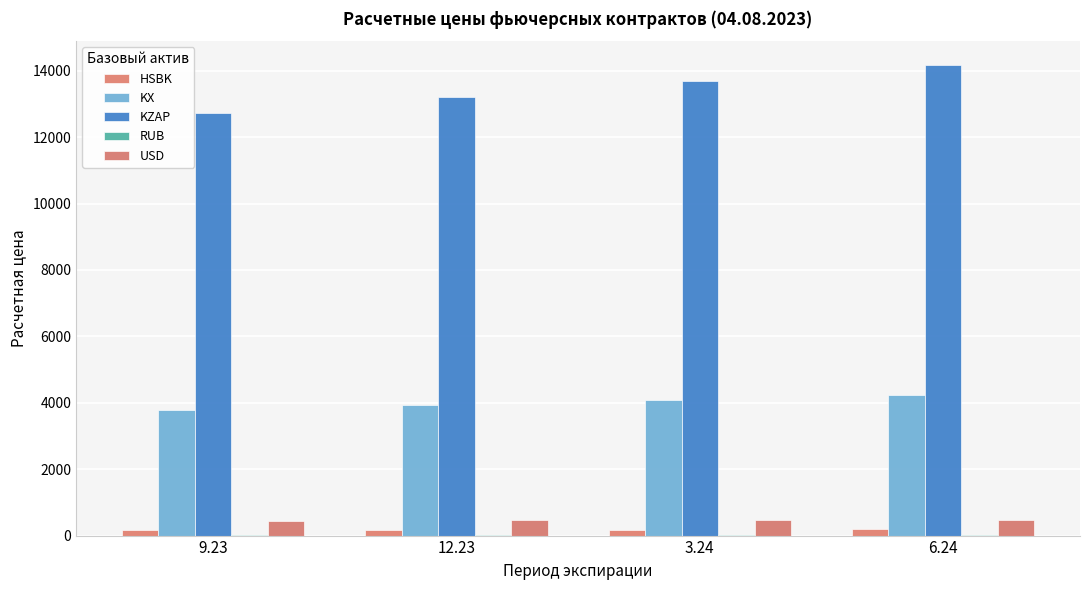

What value does the HSBK series have at 12.23?

172.6